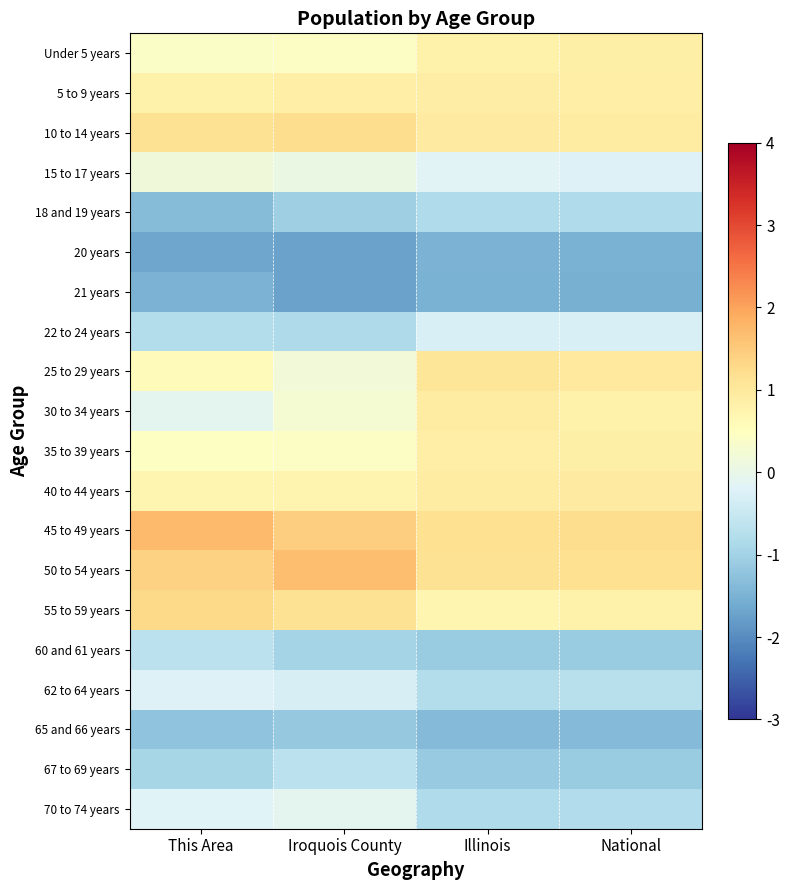

What is the spread (max minus min) of values at This Area?

3.4